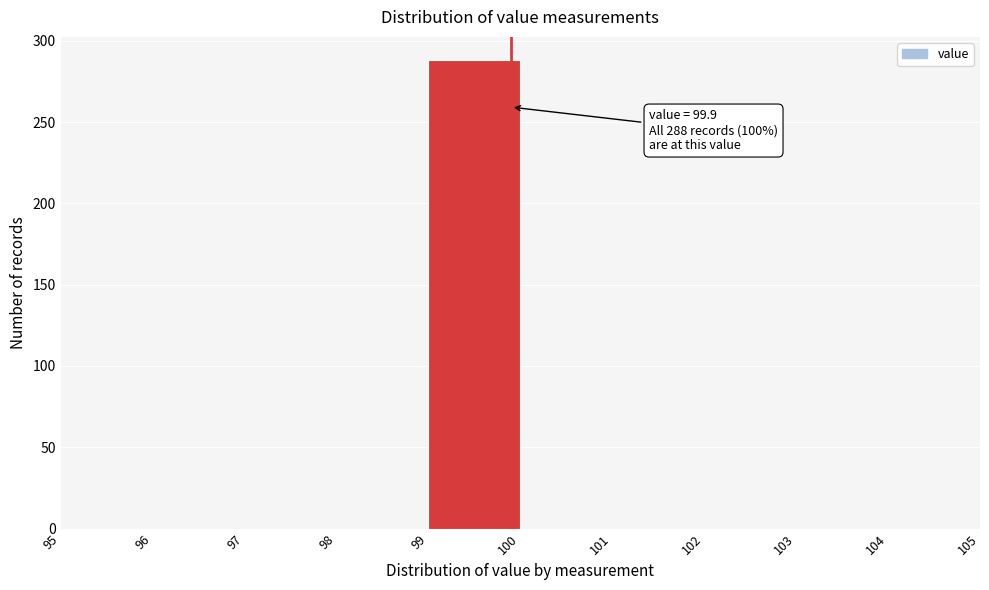

Which range on the x-axis has the tallest bar?

99 to 100